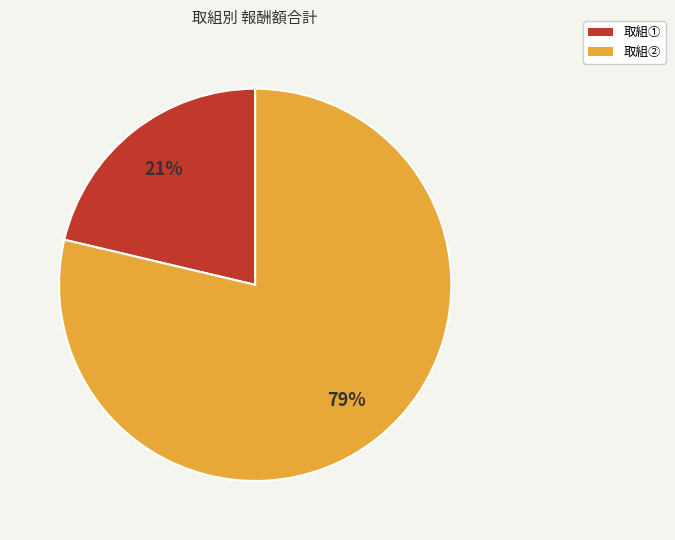

To the nearest percent, what is the combined percentage of 取組① and 取組②?

100%